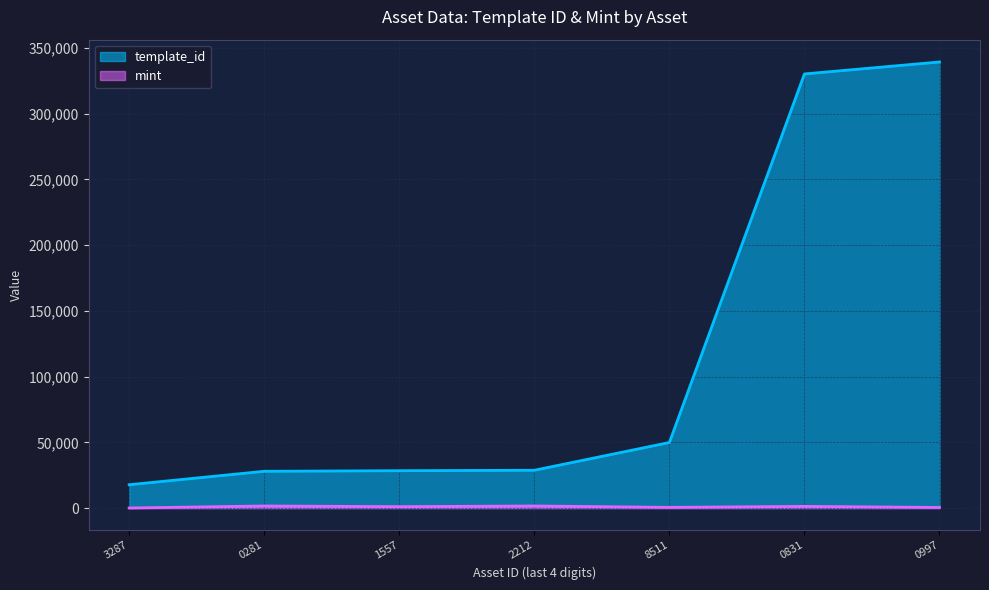

Which series changed the most between 2212 and 0997?

template_id